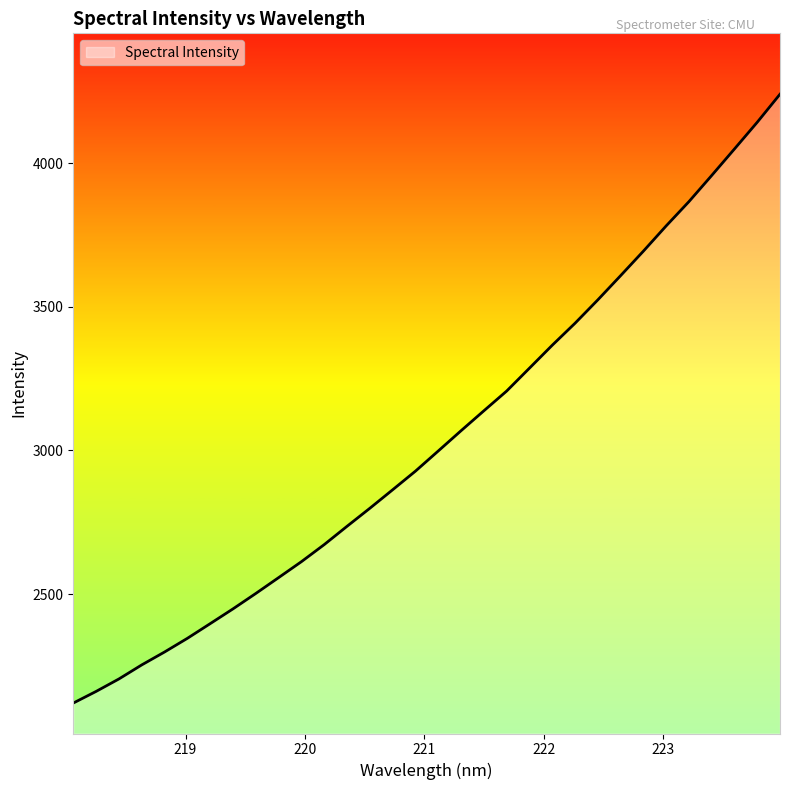

What is the minimum value shown in the chart?

2120.2